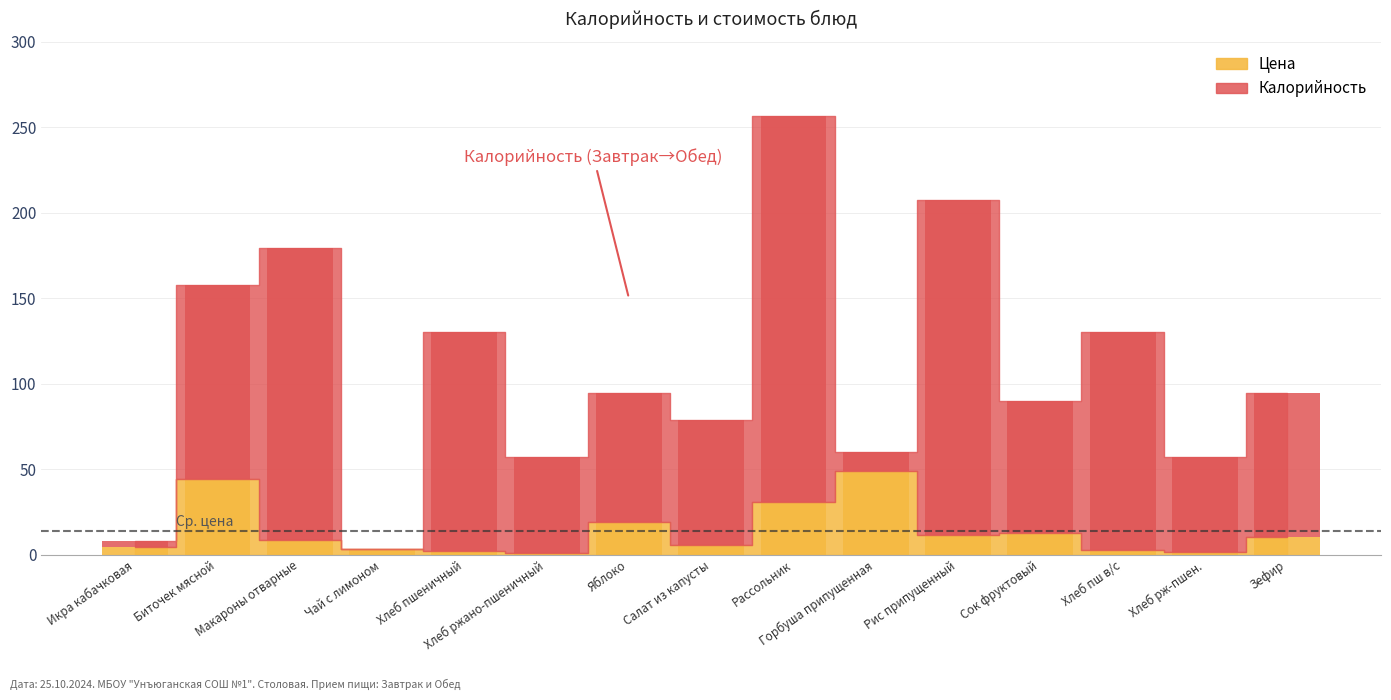

List the labels in order of value, largest first.

Горбуша припущенная, Биточек мясной, Рассольник, Яблоко, Сок фруктовый, Рис припущенный, Зефир, Макароны отварные, Салат из капусты, Икра кабачковая, Чай с лимоном, Хлеб пш в/с, Хлеб пшеничный, Хлеб рж-пшен., Хлеб ржано-пшеничный